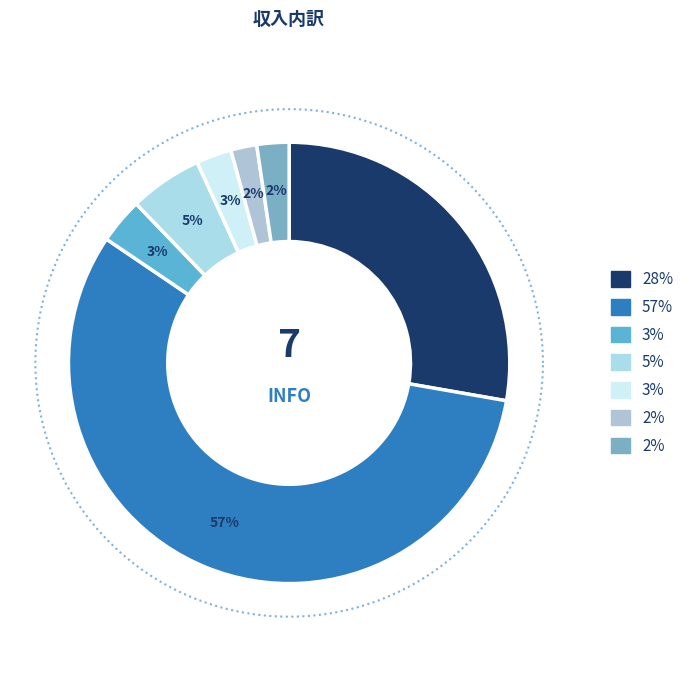

To the nearest percent, what is the average slice percentage?

14%